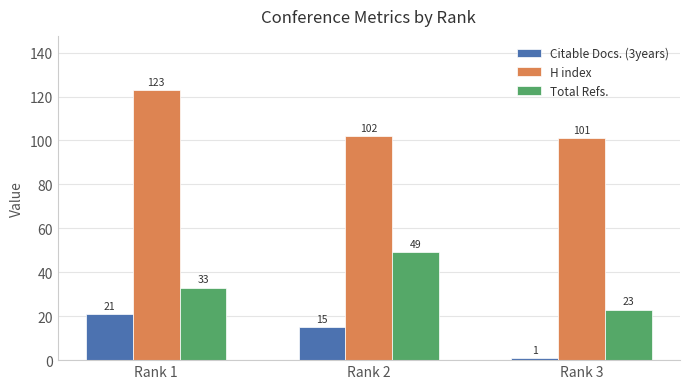

Is the value of Total Refs. at Rank 3 greater than the value of H index at Rank 3?

No